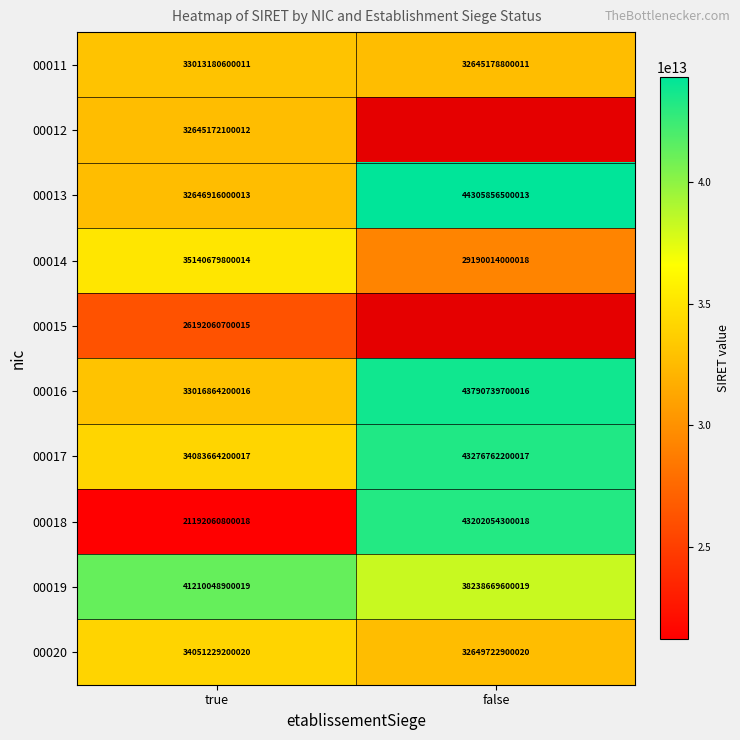

How many categories are shown in the chart?

2